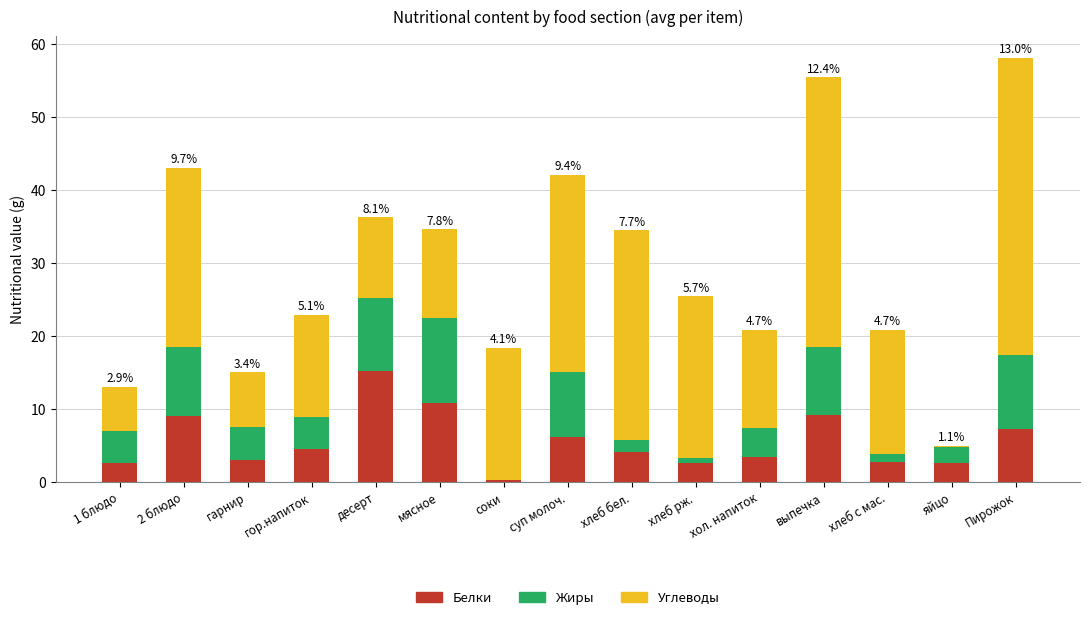

What is the sum of all Белки values?

83.2